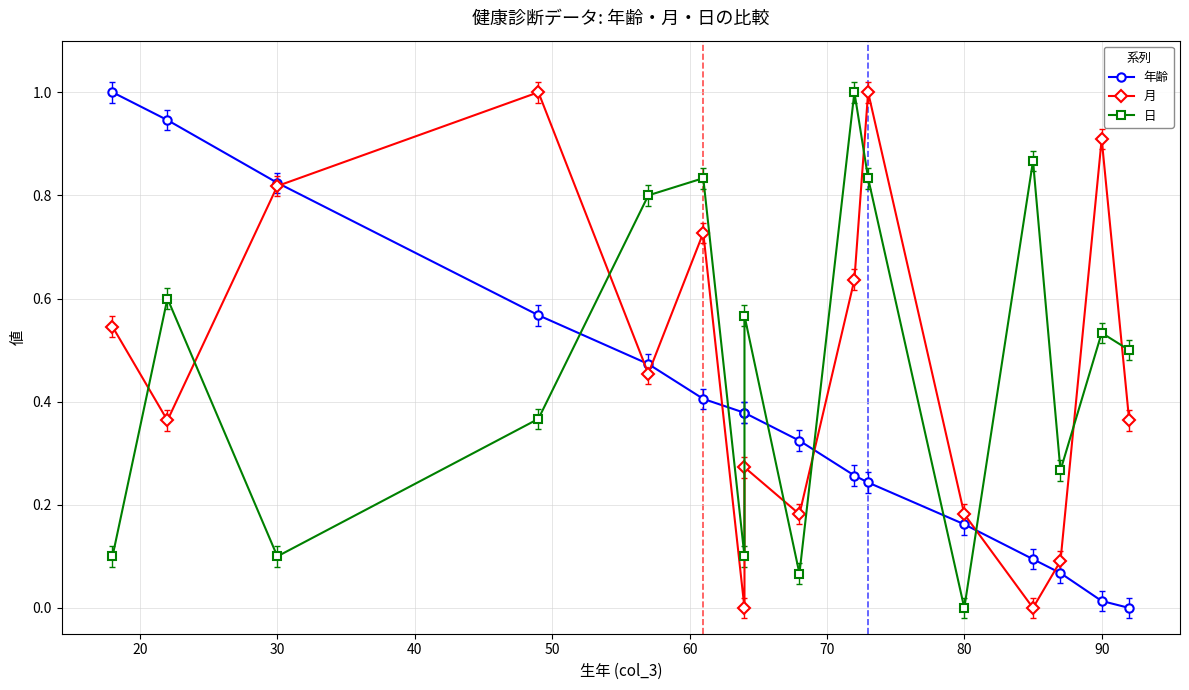

What is the average value of the 日 series?

0.5